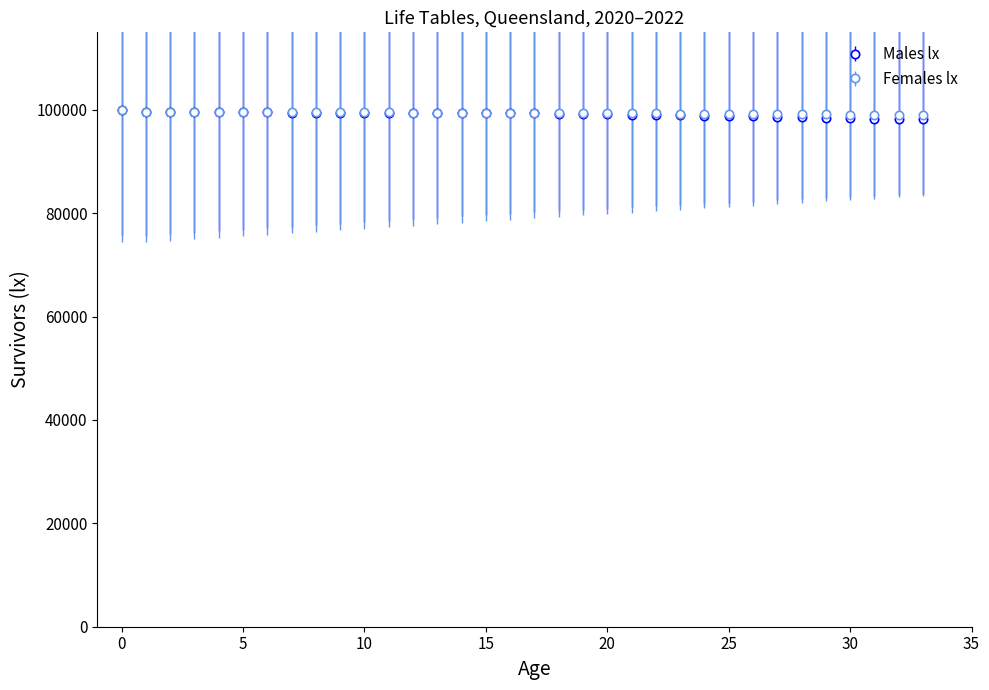

What is the value of the Females lx point at the 19th from the left?

99405